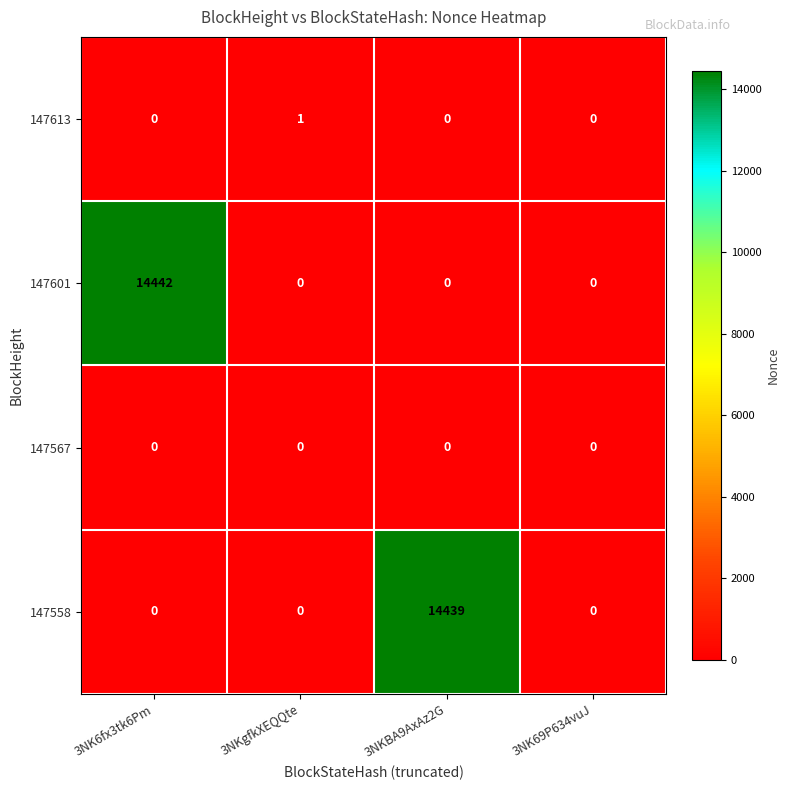

Which series changed the most between 3NK6fx3tk6Pm and 3NK69P634vuJ?

147601